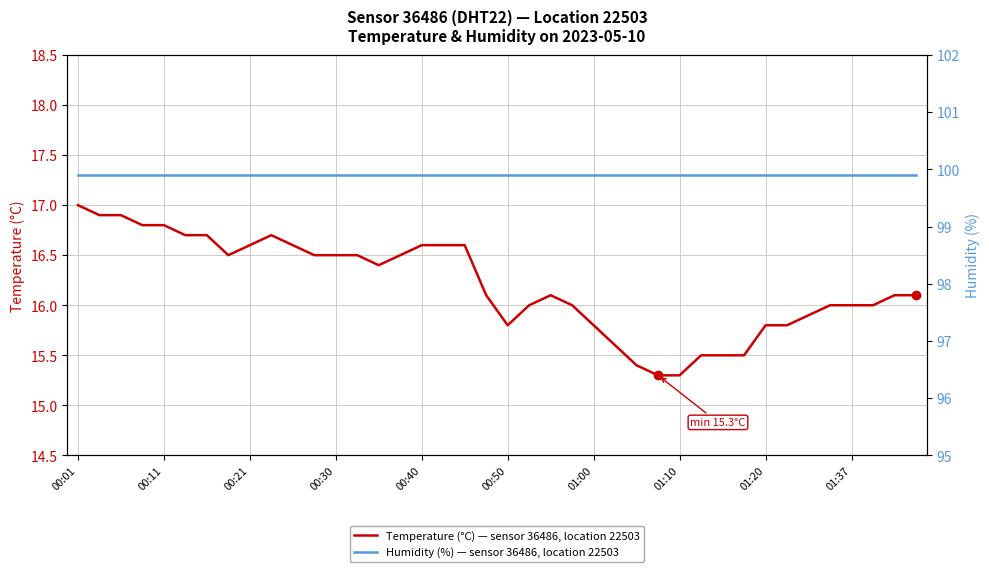

At which label does Temperature (°C) — sensor 36486, location 22503 reach its peak?

00:01